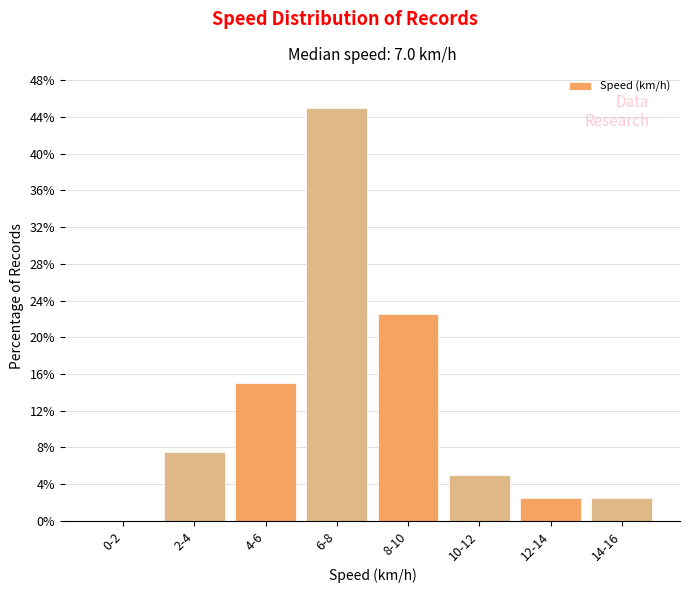

Reading left to right, what are all the values shown in this chart?

0-2=0.0	2-4=7.5	4-6=15.0	6-8=45.0	8-10=22.5	10-12=5.0	12-14=2.5	14-16=2.5